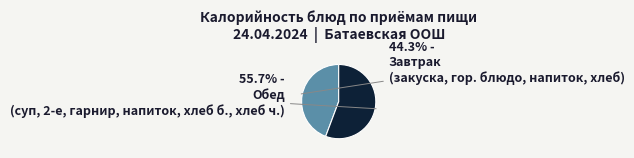

Count the number of slices in the pie.

2